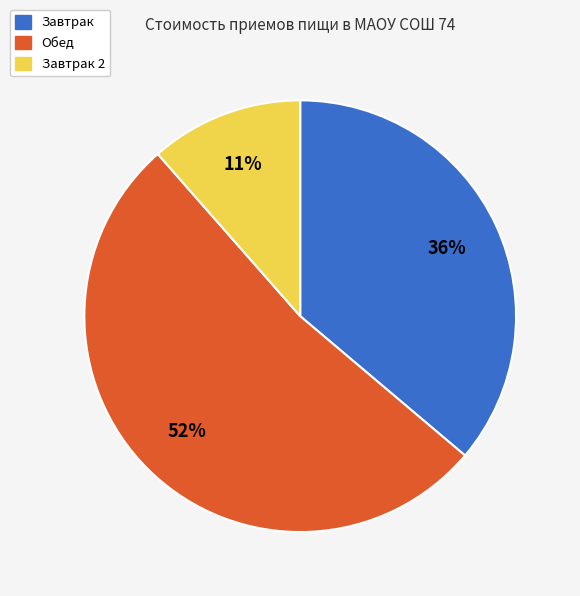

Is there any slice that represents more than half of the pie?

Yes